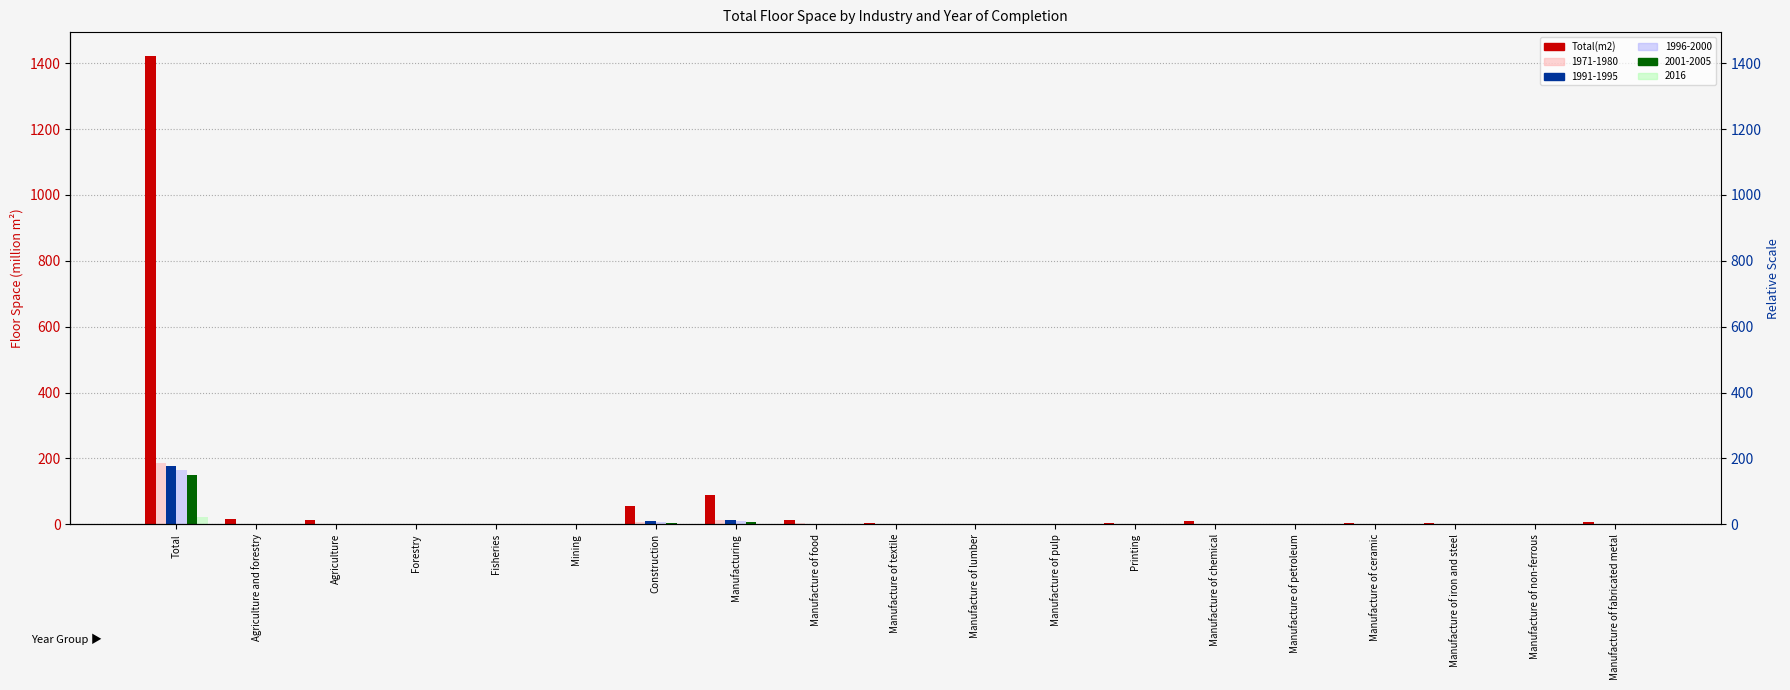

What is the difference between the second highest and minimum values?

89.6